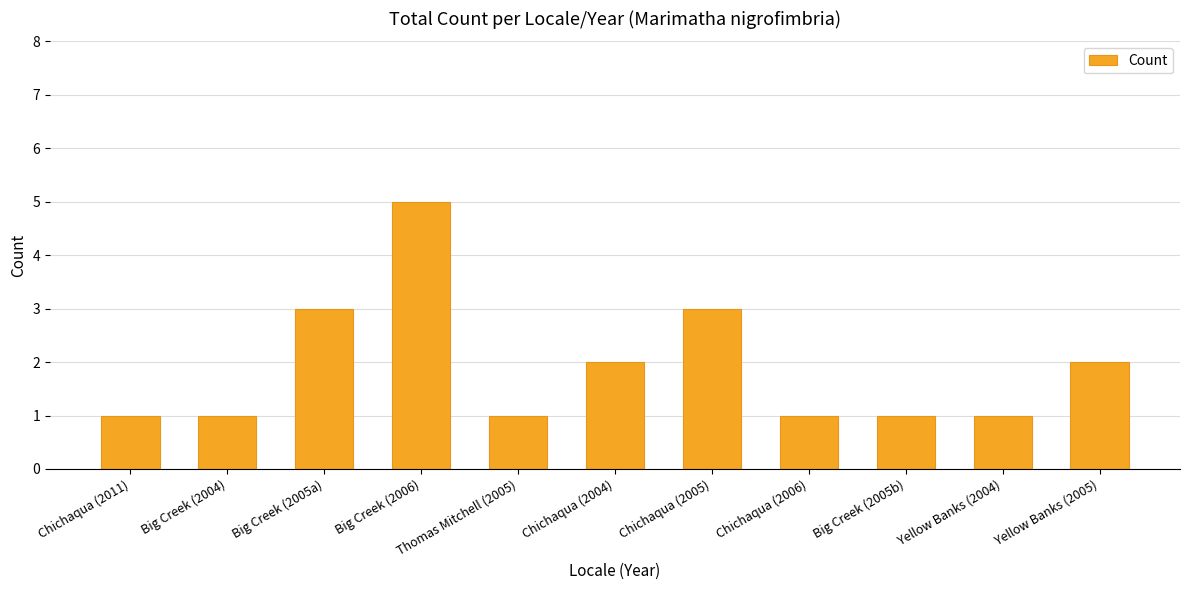

What is the value of the 6th bar from the left?

2